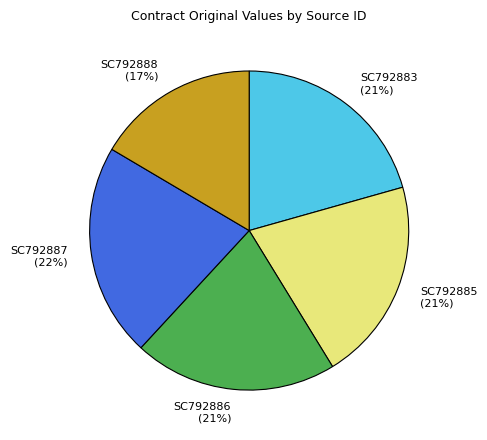

What is the smallest slice in the pie chart?

SC792888